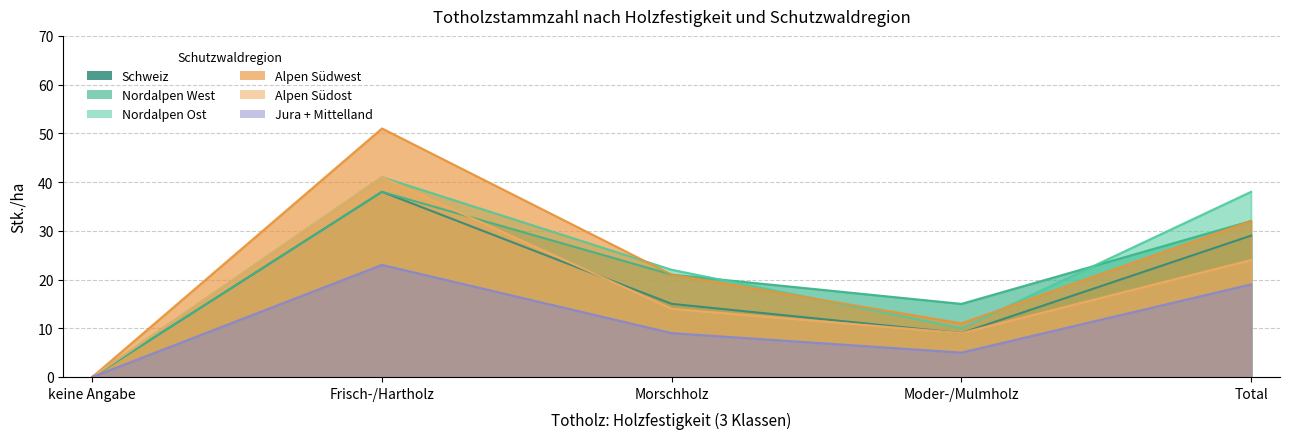

At which category does Alpen Südwest reach its first local valley?

Moder-/Mulmholz